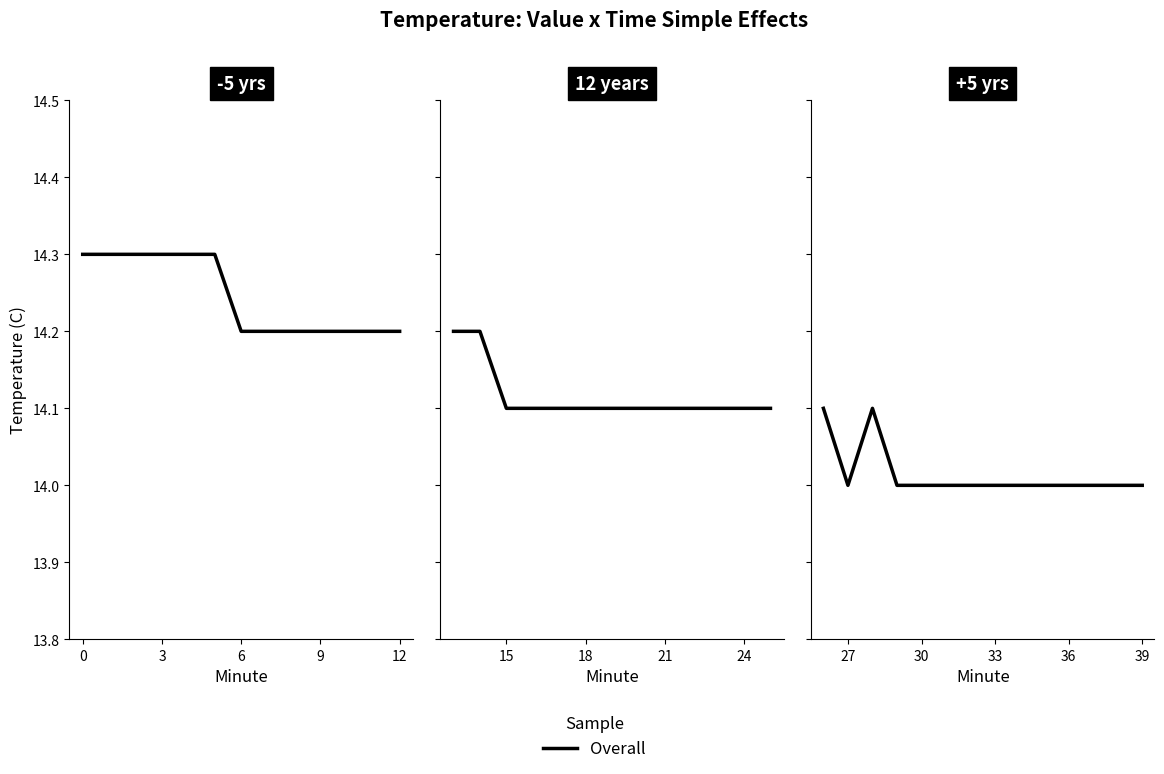

How many series are shown in this chart?

1